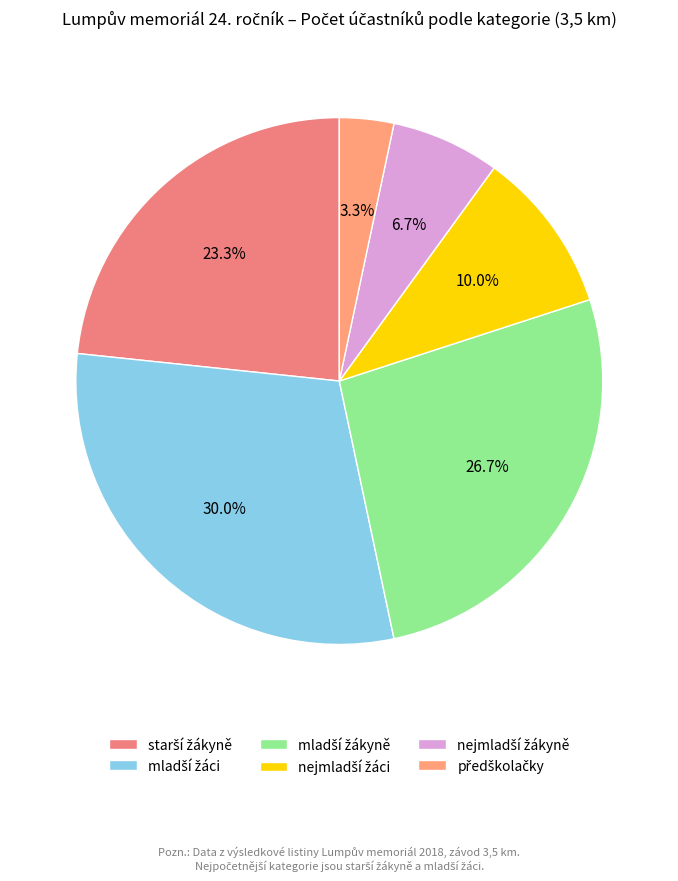

What is the smallest slice in the pie chart?

předškolačky